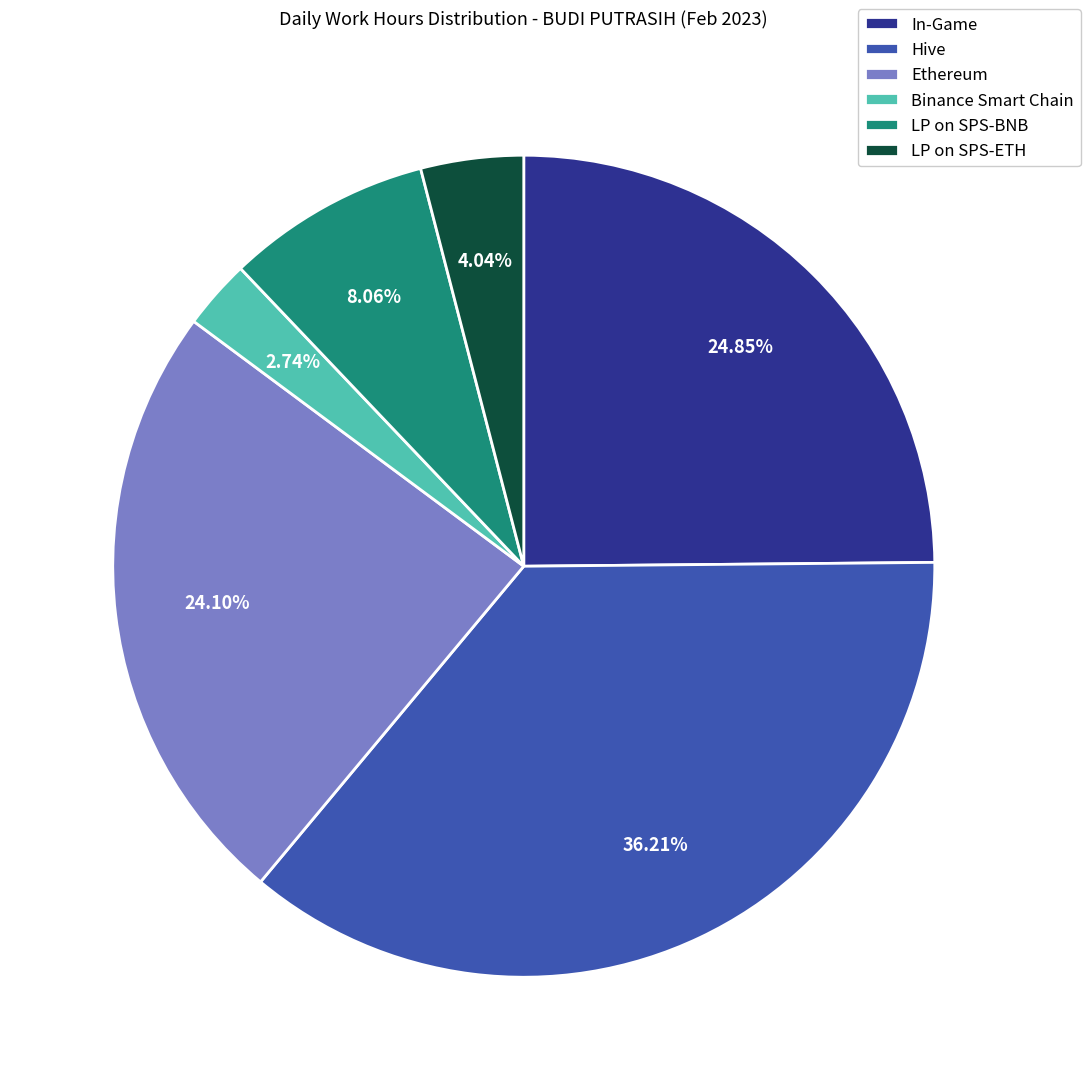

To the nearest percent, what is the difference between the largest and smallest slice percentages?

33%